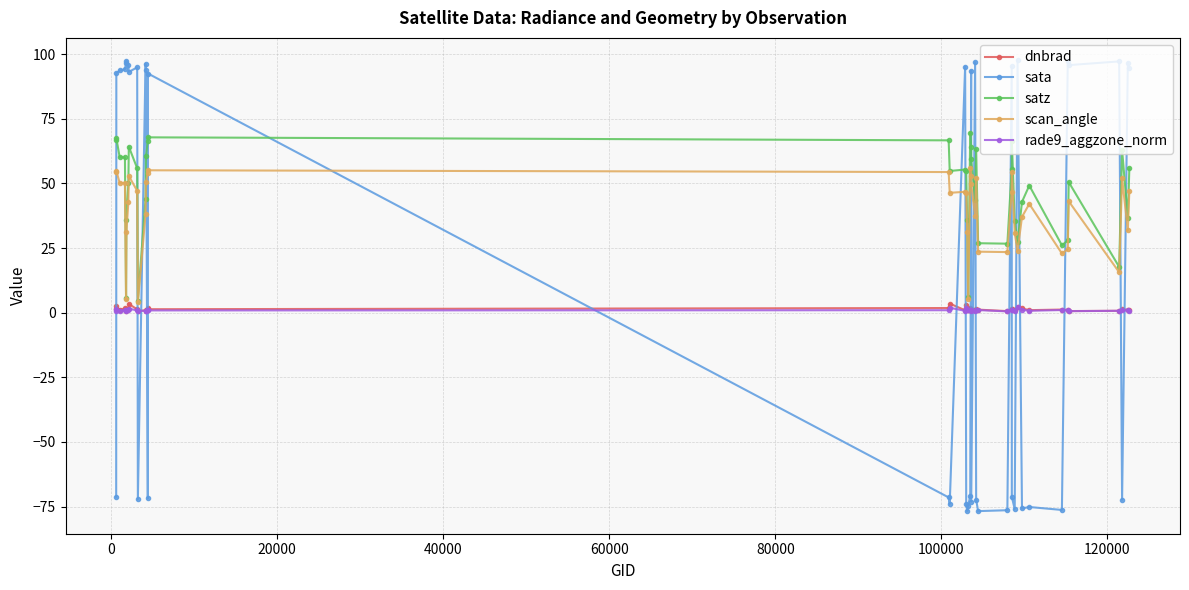

Which series has the widest spread of values?

sata